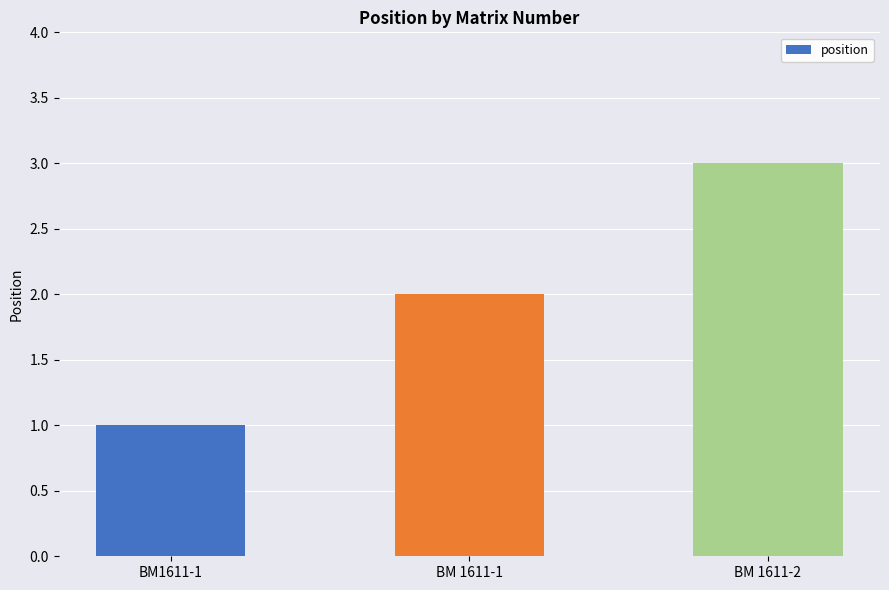

Are the bars grouped side by side (vs. stacked)?

No